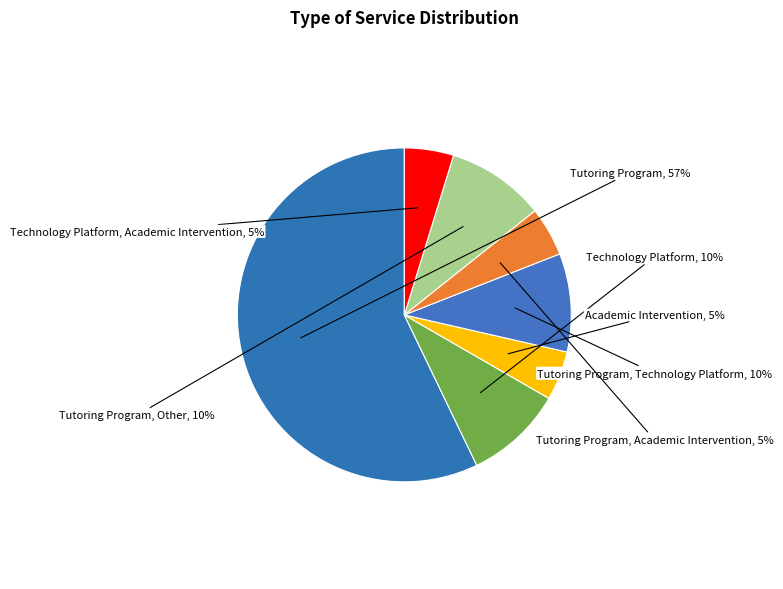

To the nearest percent, what percentage of the pie is Technology Platform, Academic Intervention?

5%